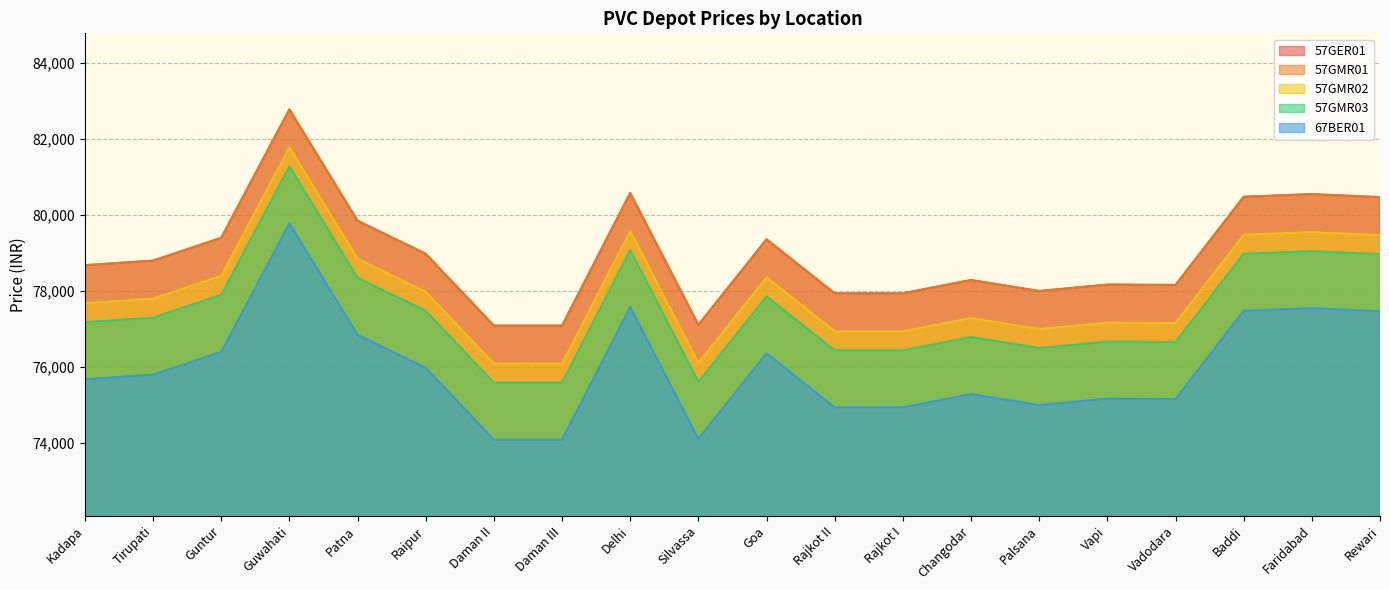

Where is the first local minimum for 67BER01?

Silvassa